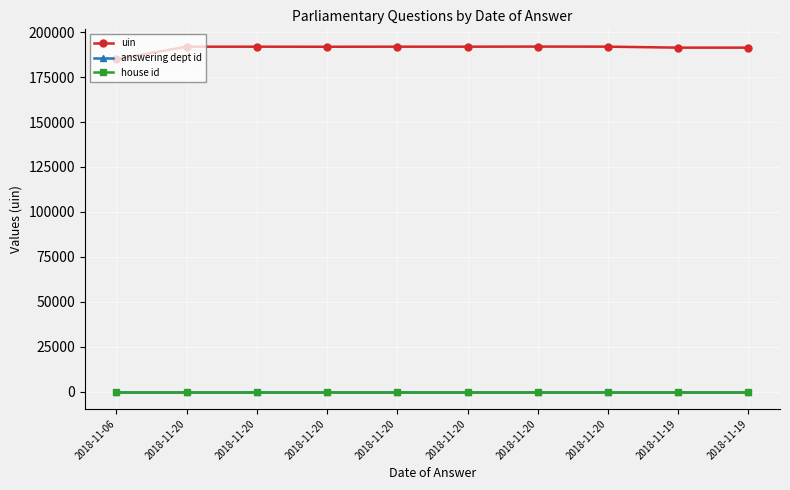

Rank the series by their maximum value, from lowest to highest.

house id, answering dept id, uin